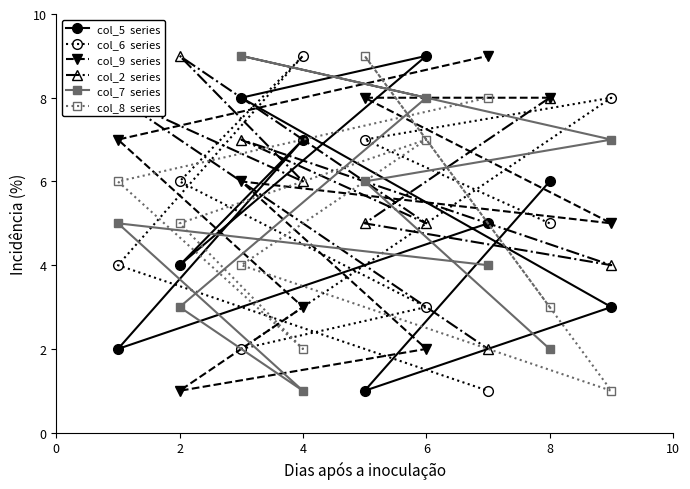

What is the greatest value displayed?

9